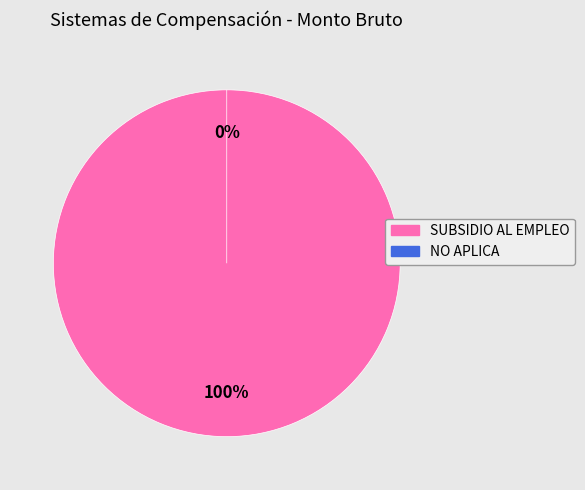

Rank the categories by value from highest to lowest.

SUBSIDIO AL EMPLEO, NO APLICA